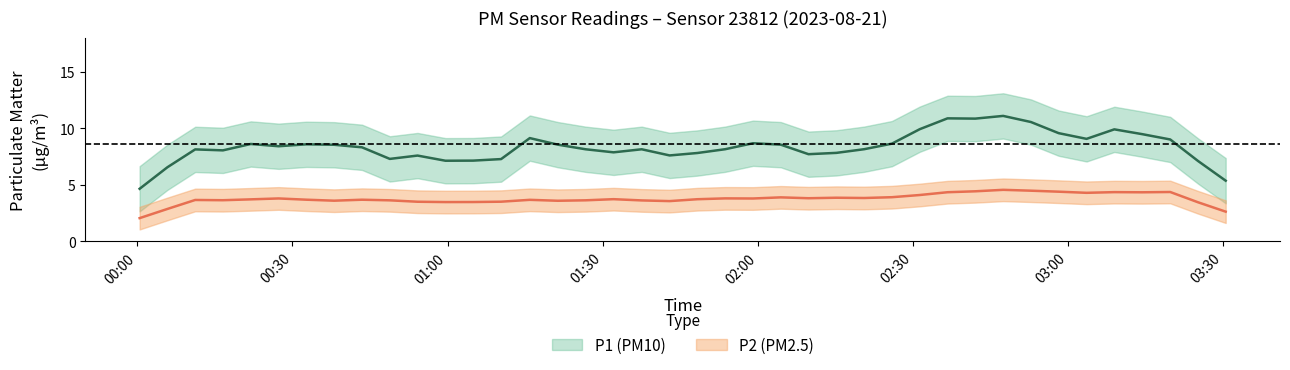

List the labels in order of P2 value, largest first.

30, 37, 31, 35, 33, 32, 38, 29, 36, 16, 39, 3, 15, 19, 24, 25, 4, 27, 34, 7, 23, 10, 21, 28, 22, 0, 2, 6, 14, 18, 9, 8, 20, 5, 26, 13, 12, 11, 1, 17